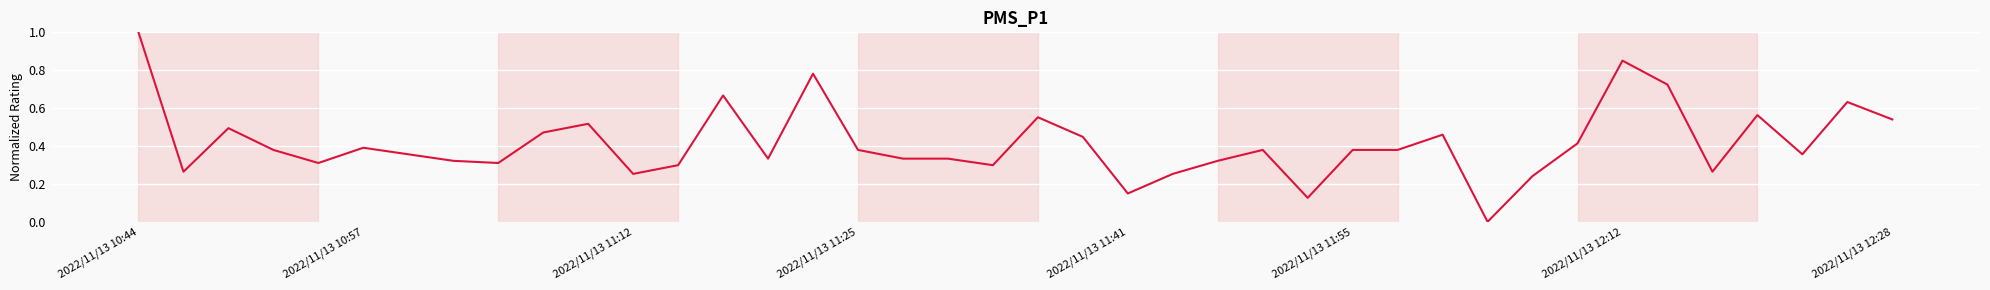

What is the maximum value shown in the chart?

1.0